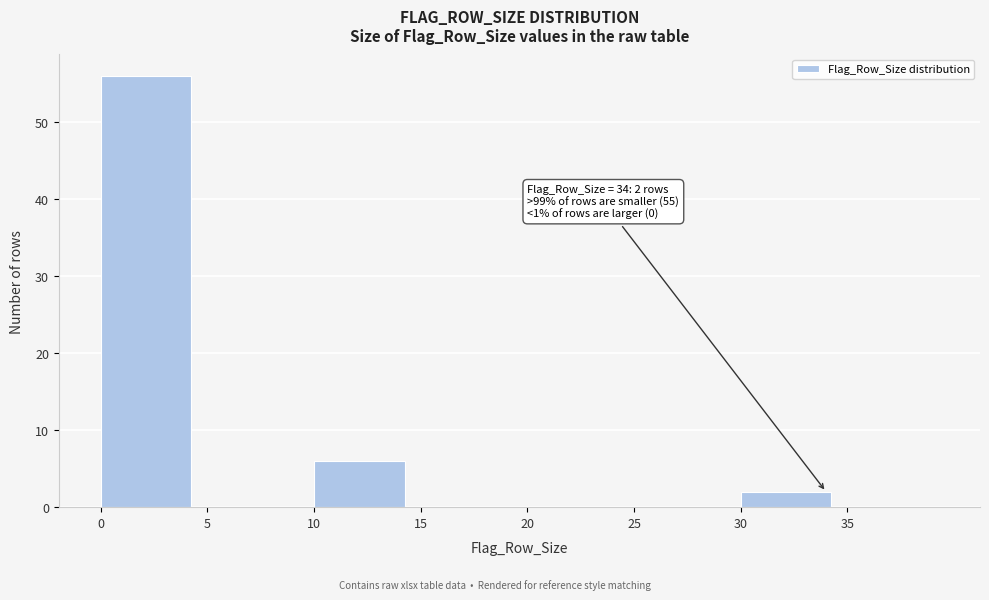

Over which range of the x-axis is the bar tallest?

0 to 5